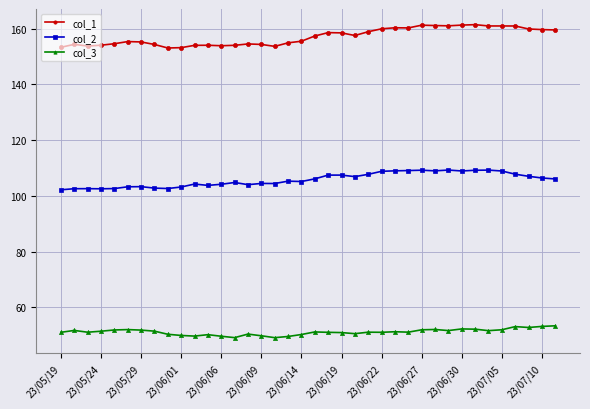

True or false: col_3 and col_2 cross at least once.

False